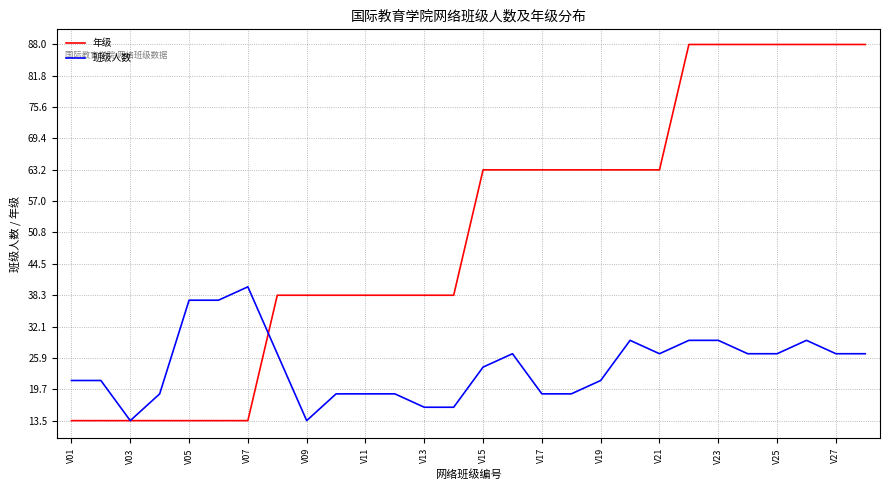

What is the highest value of the 年级 series?

88.0